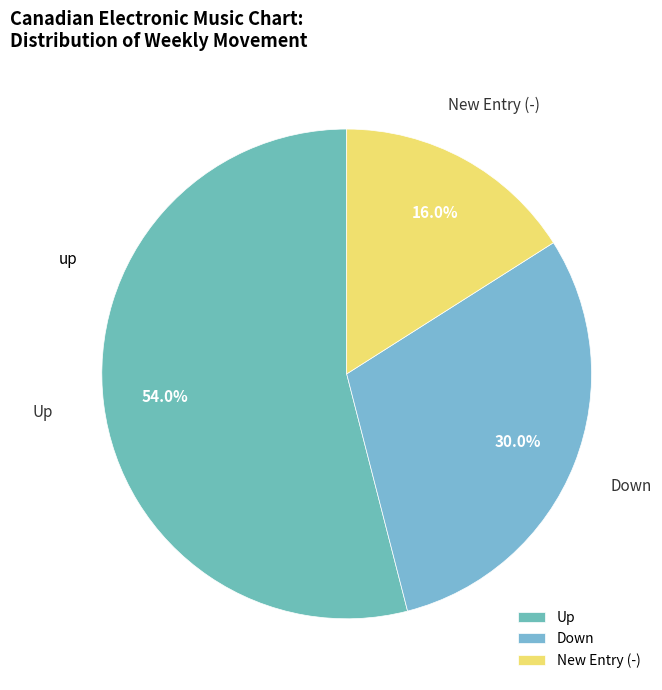

How much of the chart is everything except Up?

46.0%